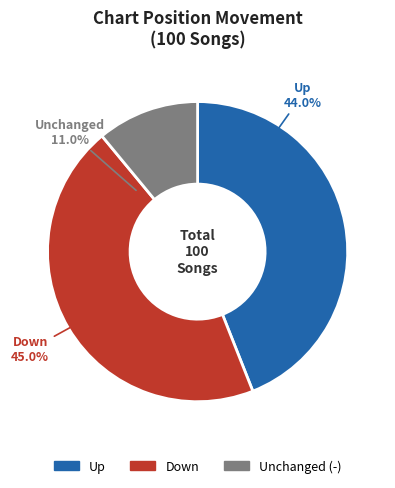

Rank the categories by value from lowest to highest.

-, up, down